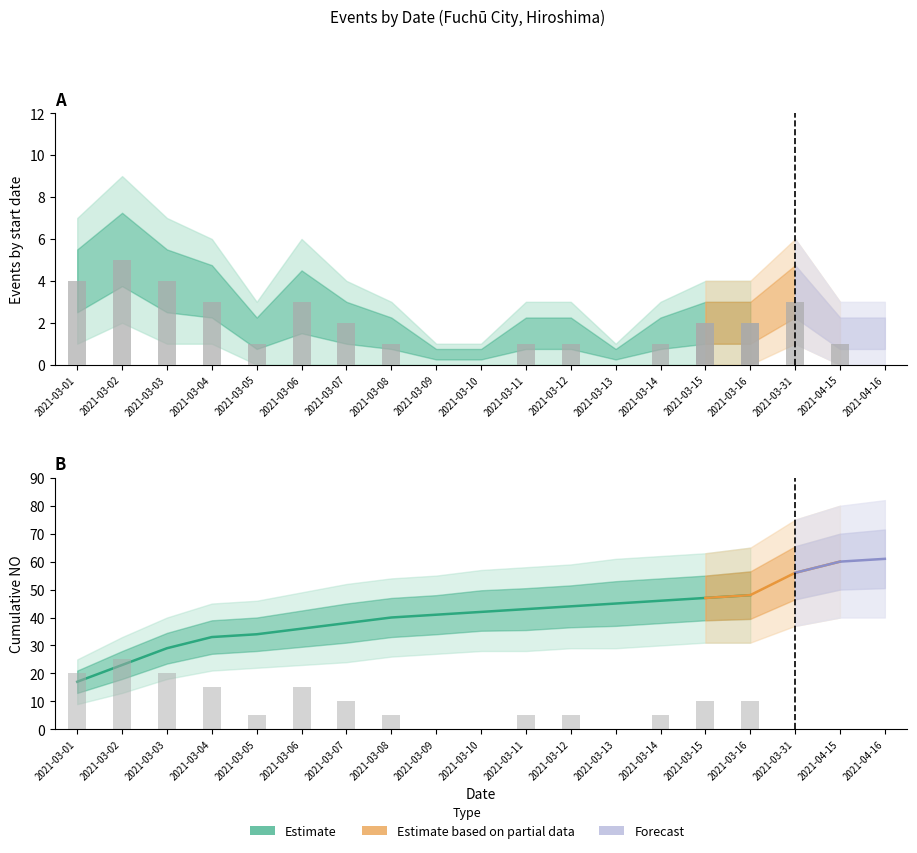

Is it true that events_upper equals 1 at 2021-03-13?

False